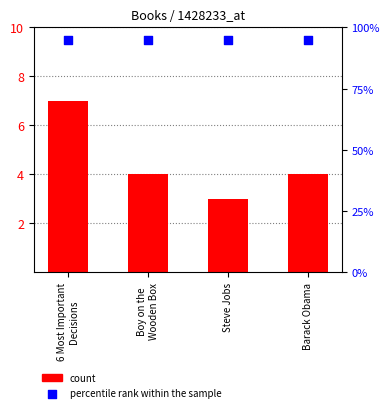

At how many categories does at least one series exceed 8?

4